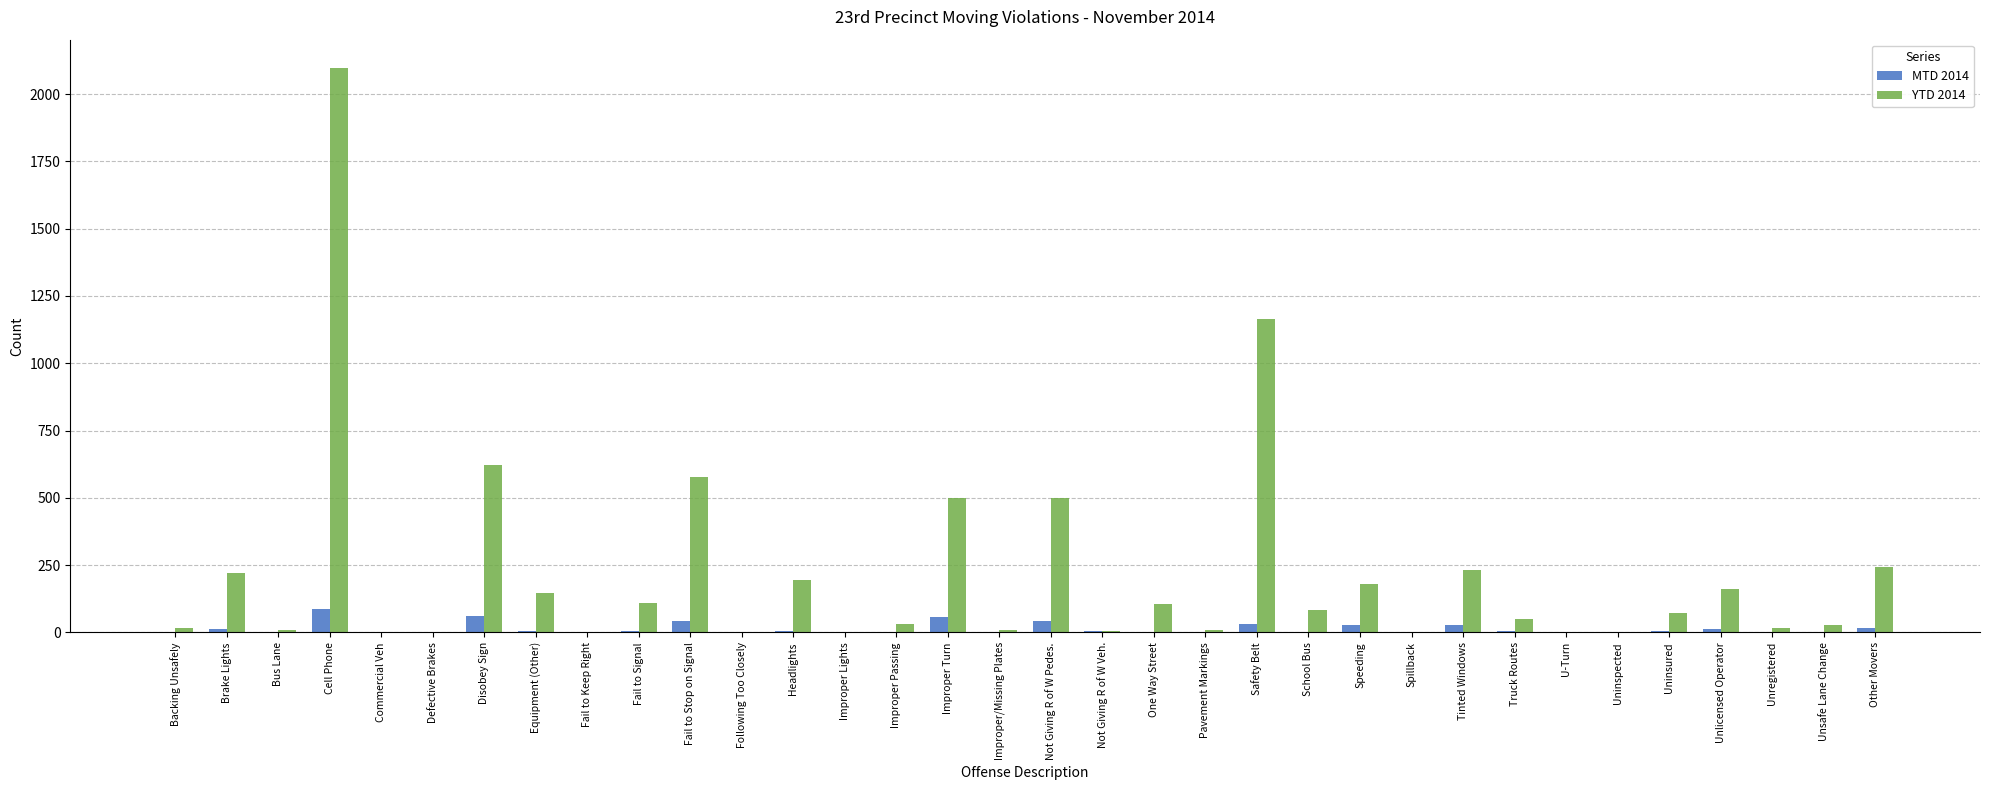

Where is YTD 2014 nearest to the value 1048?

Safety Belt